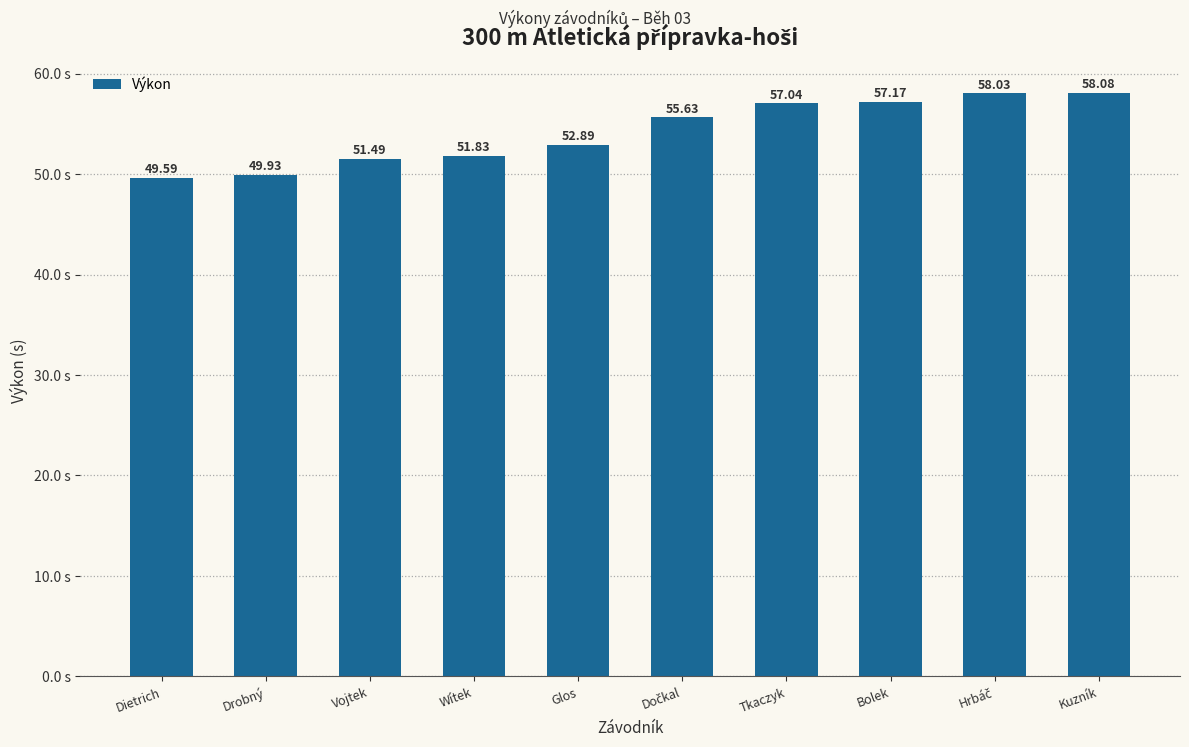

What is the change in value from Drobný to Tkaczyk?

+7.1